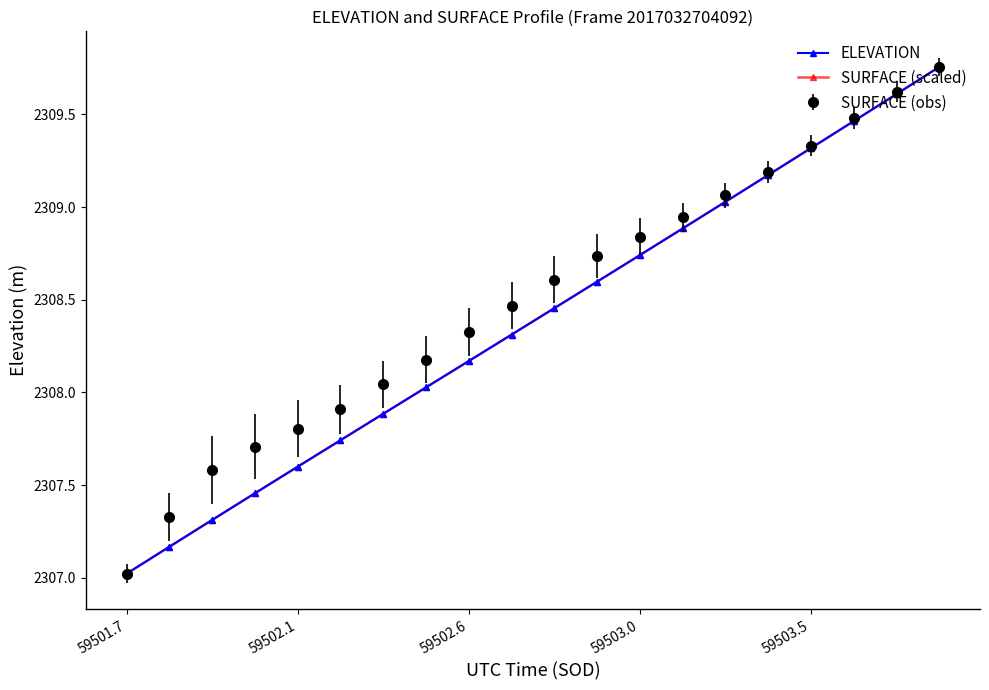

True or false: ELEVATION has more than 0 interior local peaks.

False